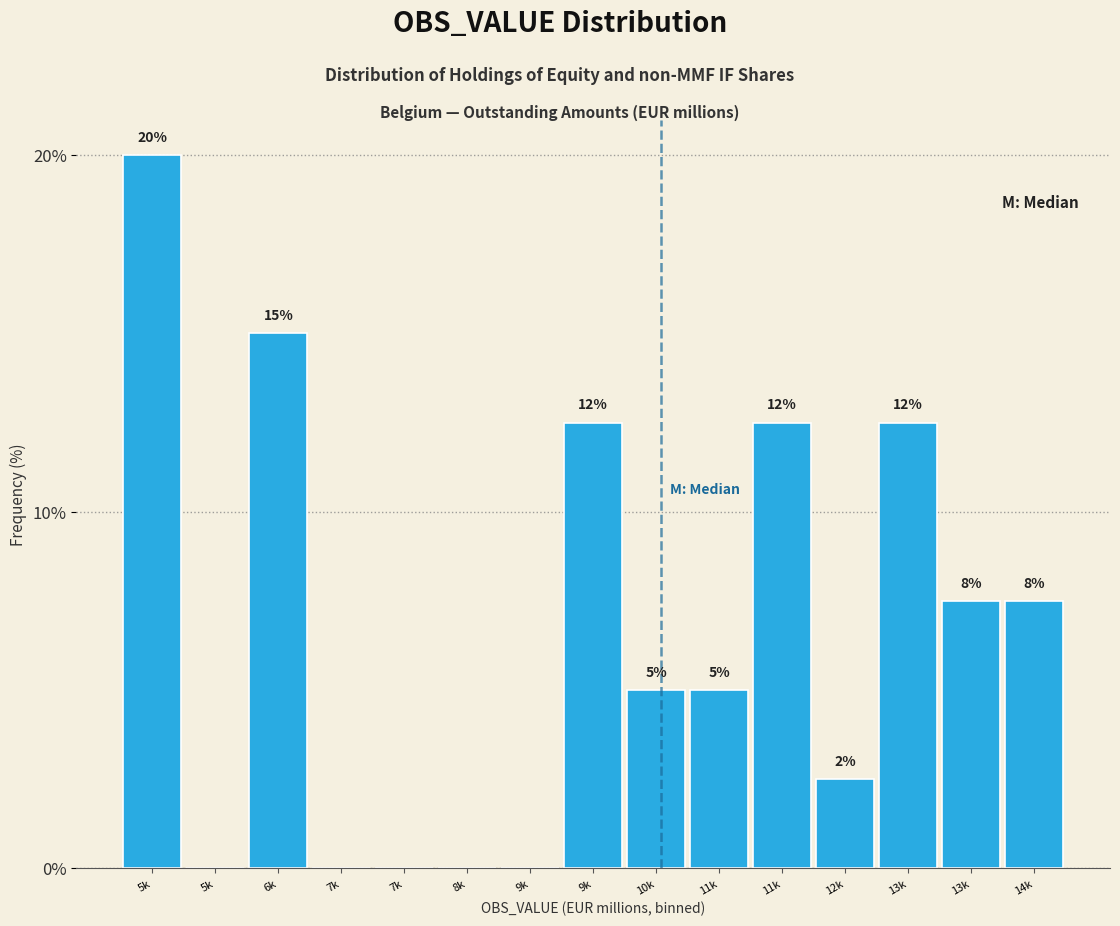

Are the bars horizontal?

No